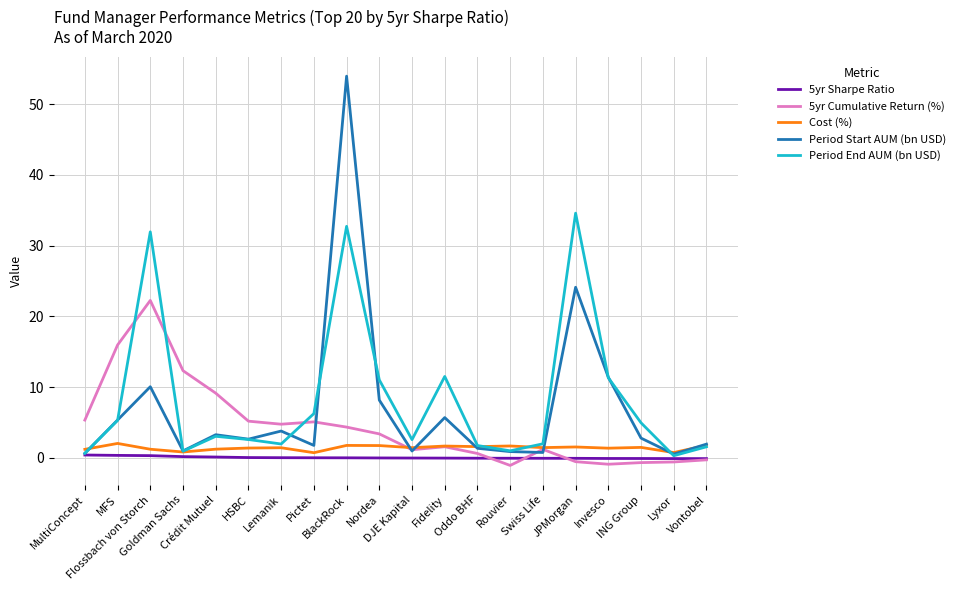

Where do 5yr Cumulative Return (%) and 5yr Sharpe Ratio first cross each other?

Oddo BHF and Rouvier